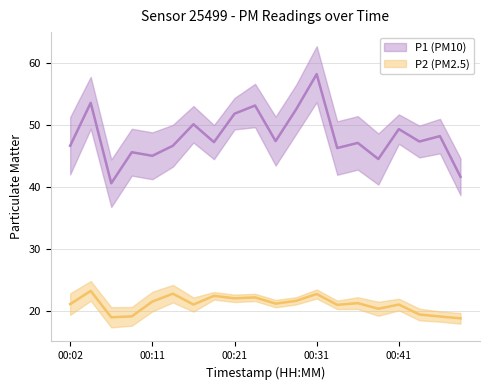

Which has a higher value, 00:09 or 00:43?

00:43